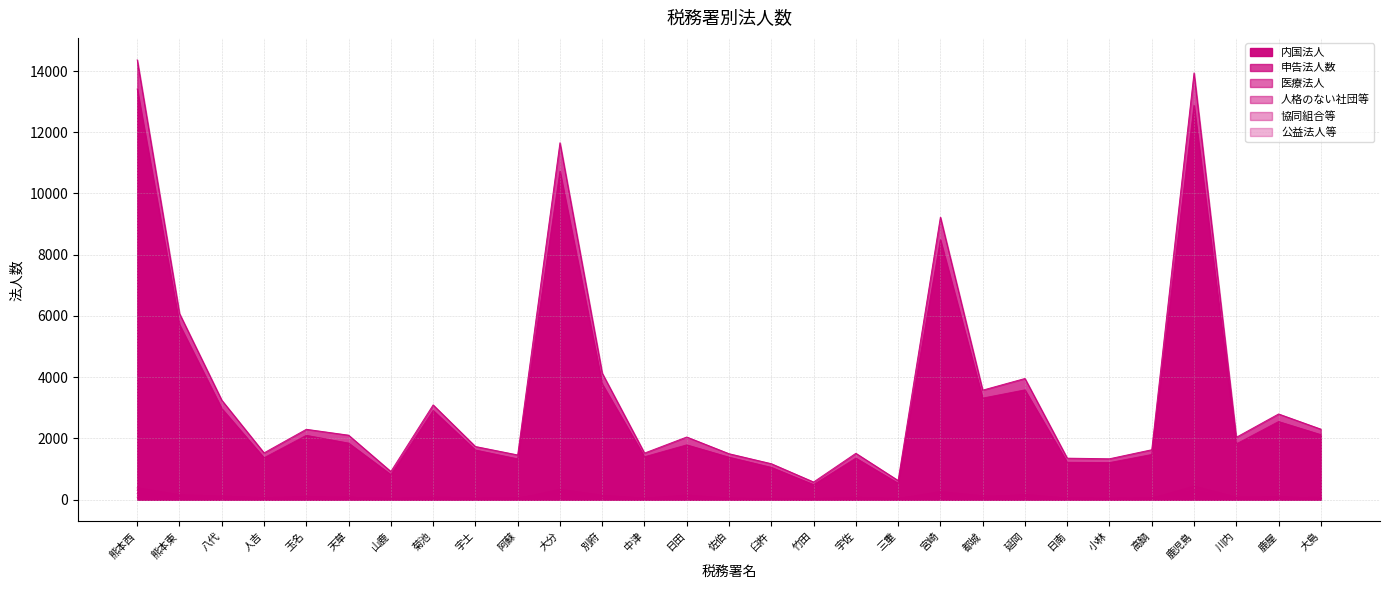

How many lines are shown in the chart?

6